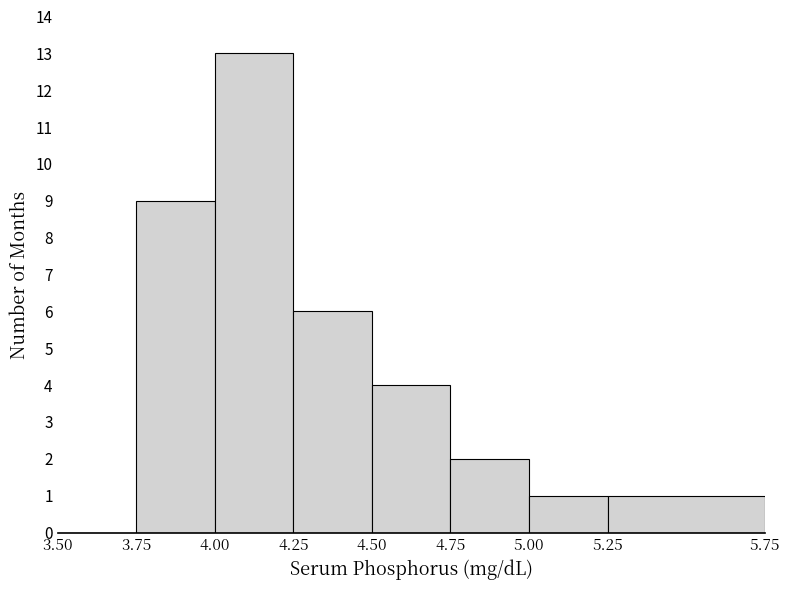

What is the height of the bar covering 5.00 to 5.25 on the x-axis? The values are not printed on the chart, so give them approximately, as read against the axis.

1